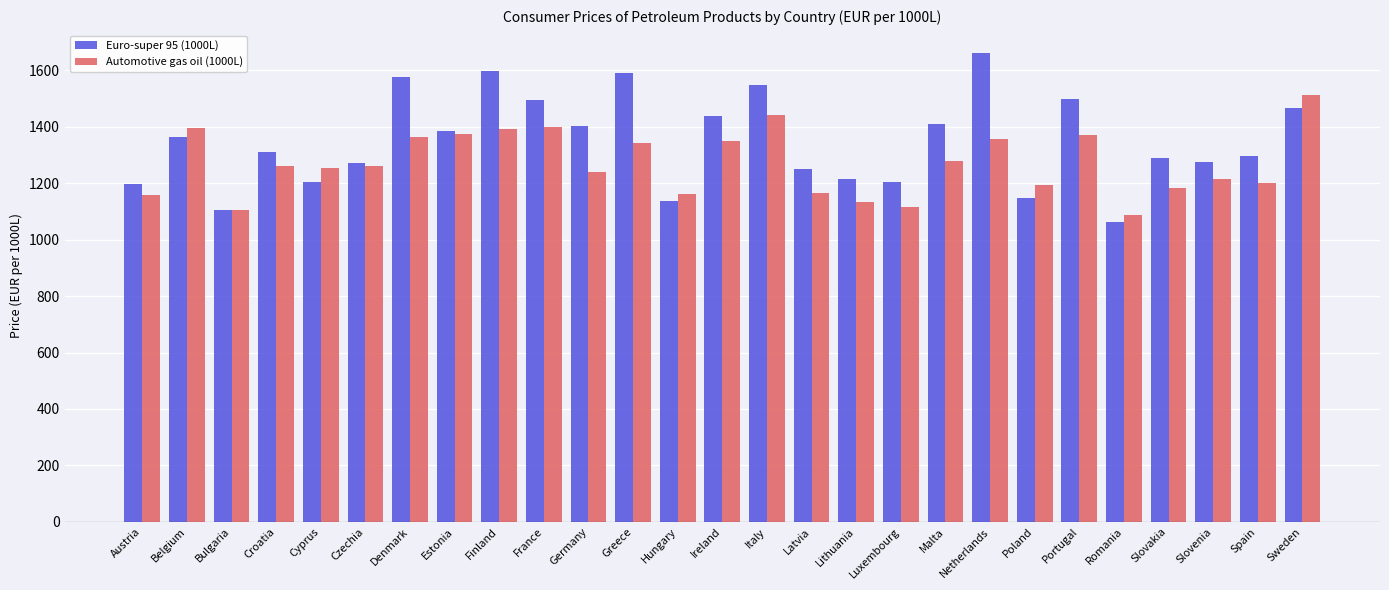

What is the average value of the Automotive gas oil (1000L) series?

1271.2